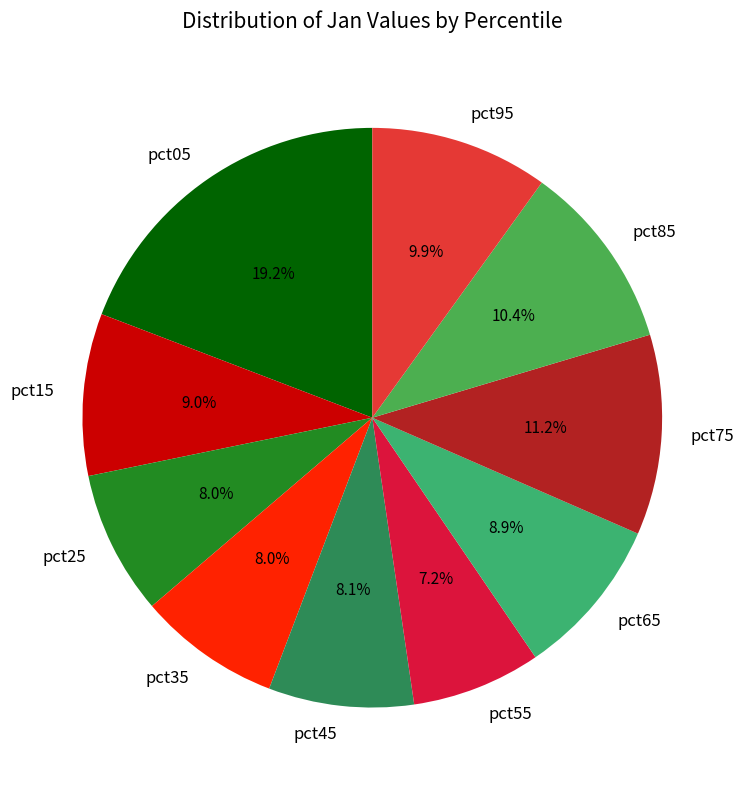

What percentage is the pct95 slice, to the nearest percent?

10%